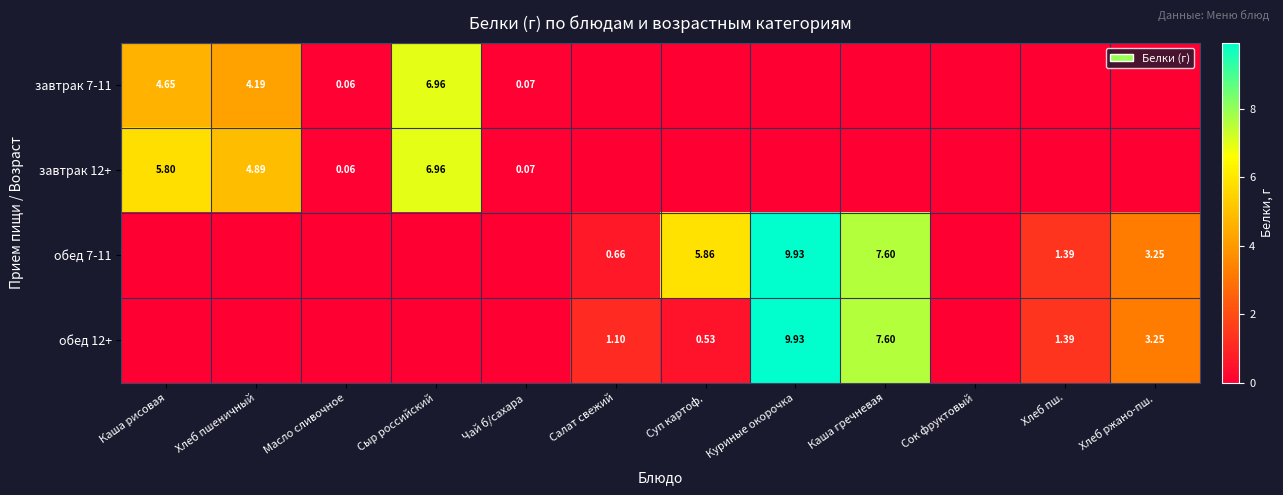

List the labels in order of завтрак 12+ value, smallest first.

Салат свежий, Суп картоф., Куриные окорочка, Каша гречневая, Сок фруктовый, Хлеб пш., Хлеб ржано-пш., Масло сливочное, Чай б/сахара, Хлеб пшеничный, Каша рисовая, Сыр российский